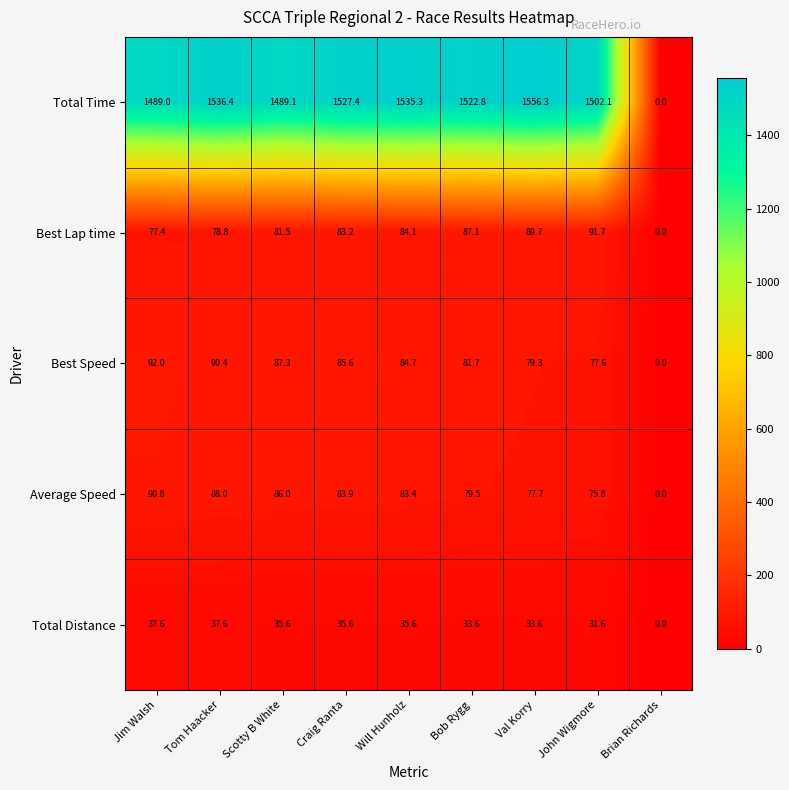

At which category does the chart reach its minimum across all series?

Brian Richards